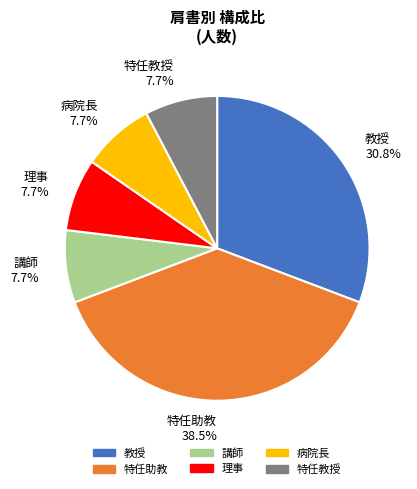

To the nearest percent, what is the difference between the 教授 and 講師 slice percentages?

23%